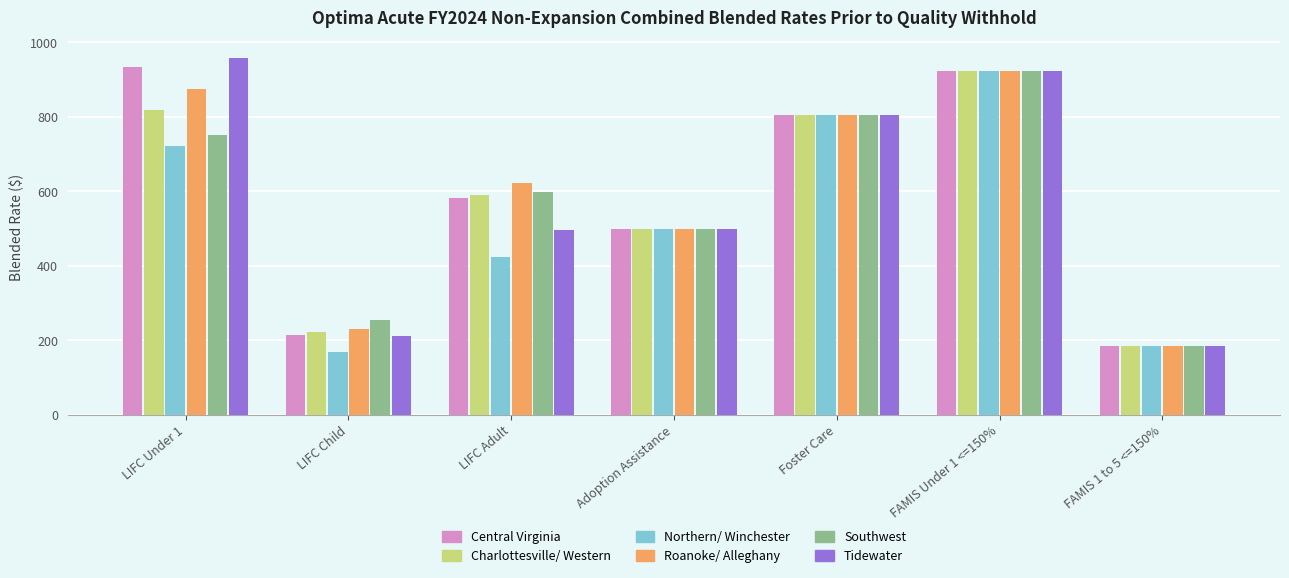

Is the value of Charlottesville/ Western at Adoption Assistance greater than the value of Tidewater at LIFC Under 1?

No